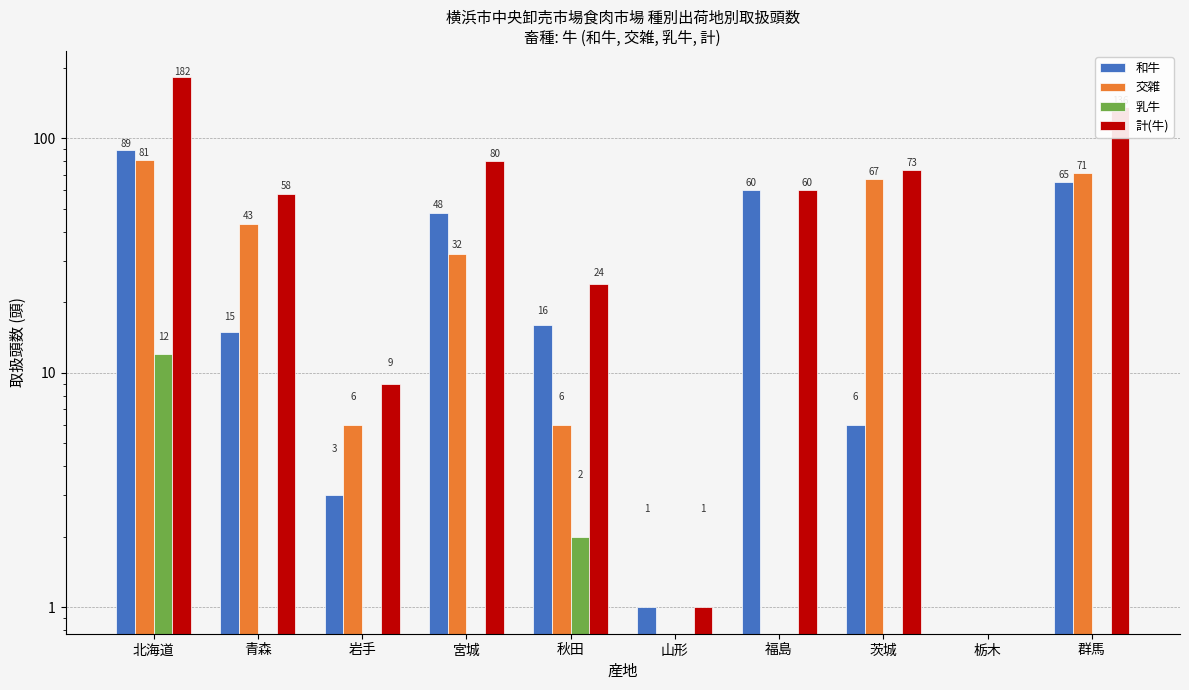

Does the chart contain stacked bars?

No